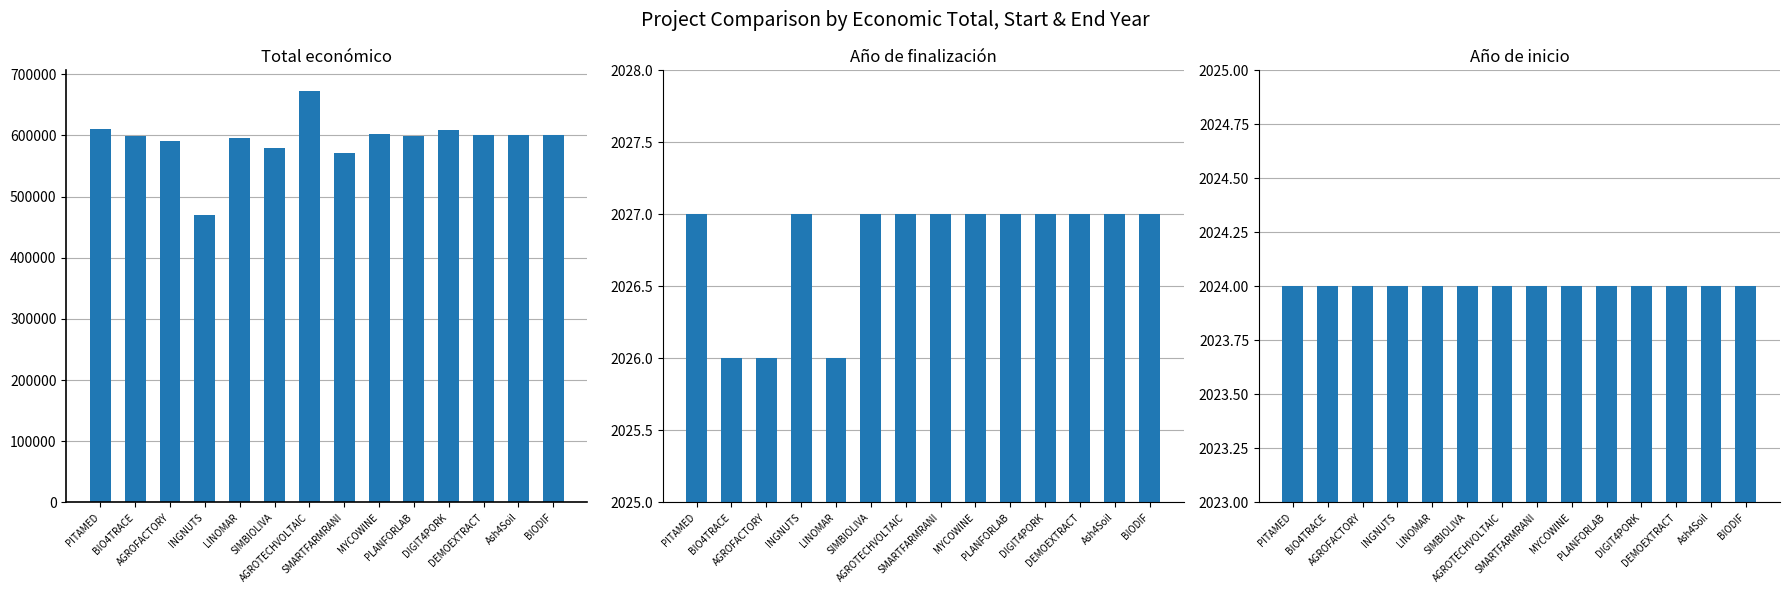

True or false: Año de inicio has a value of 970.5 at SIMBIOLIVA.

False